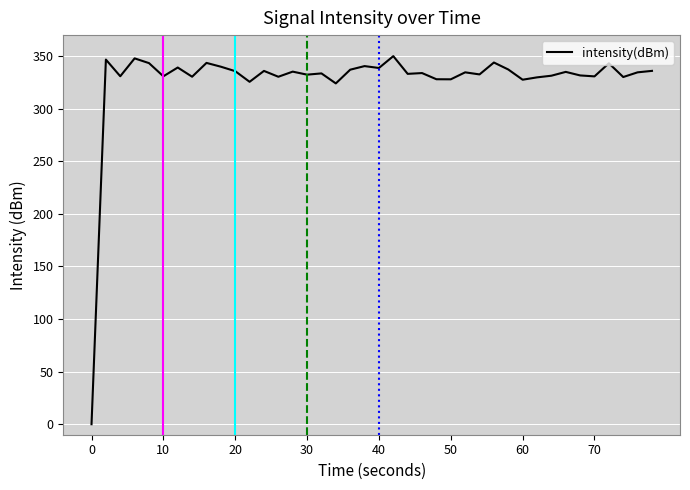

What is the greatest value displayed?

350.0